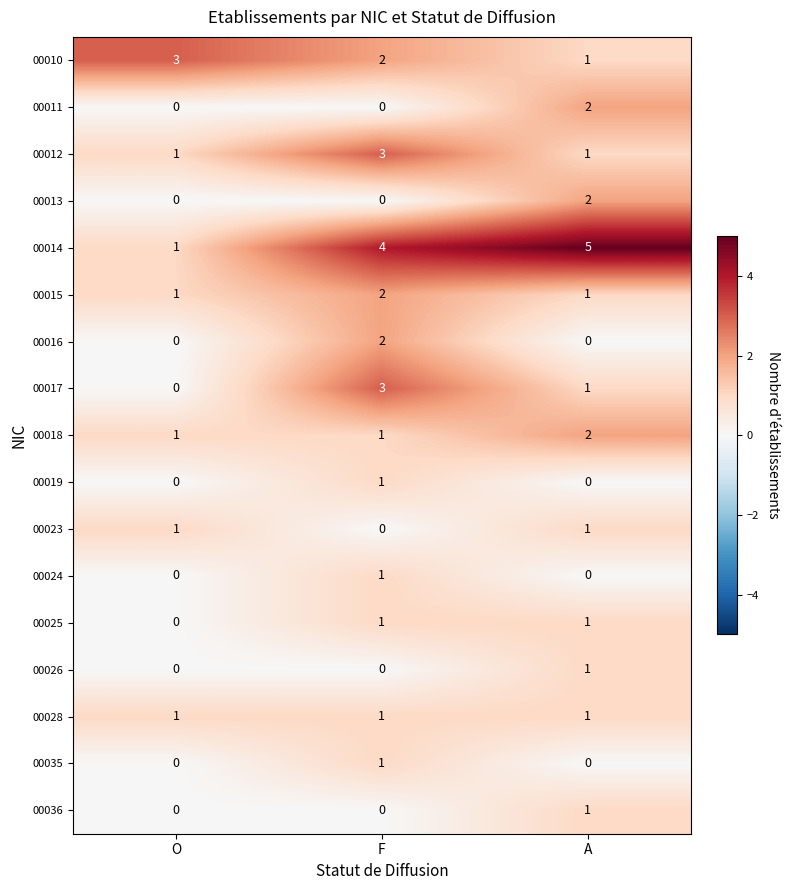

At how many categories does at least one series exceed 0?

3